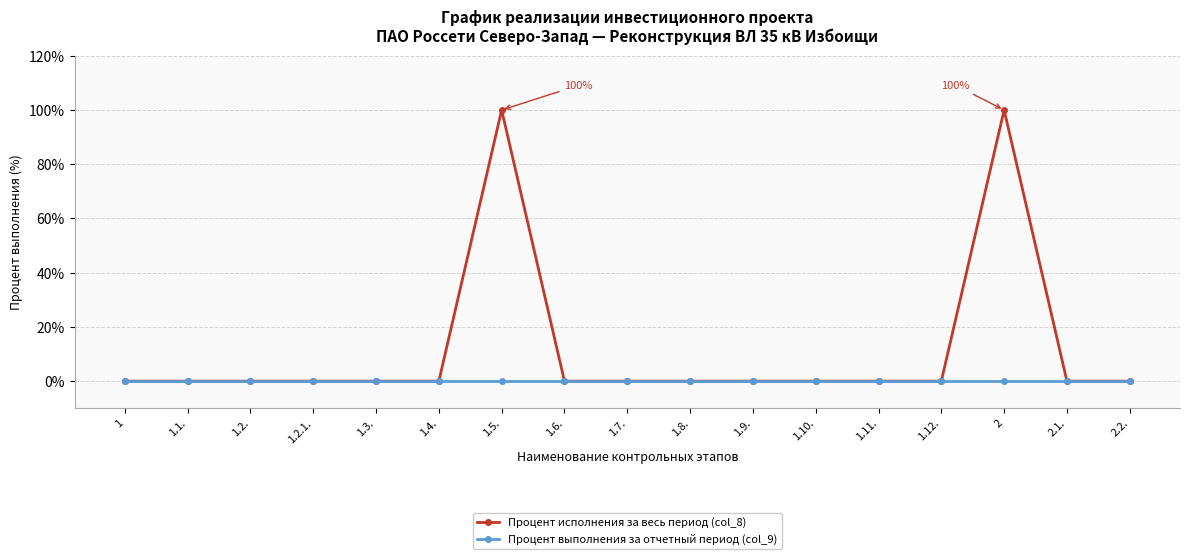

Reading right to left, list all the values displayed in this chart.

Процент исполнения за весь период (col_8): 0	0	100	0	0	0	0	0	0	0	100	0	0	0	0	0	0
Процент выполнения за отчетный период (col_9): 0	0	0	0	0	0	0	0	0	0	0	0	0	0	0	0	0